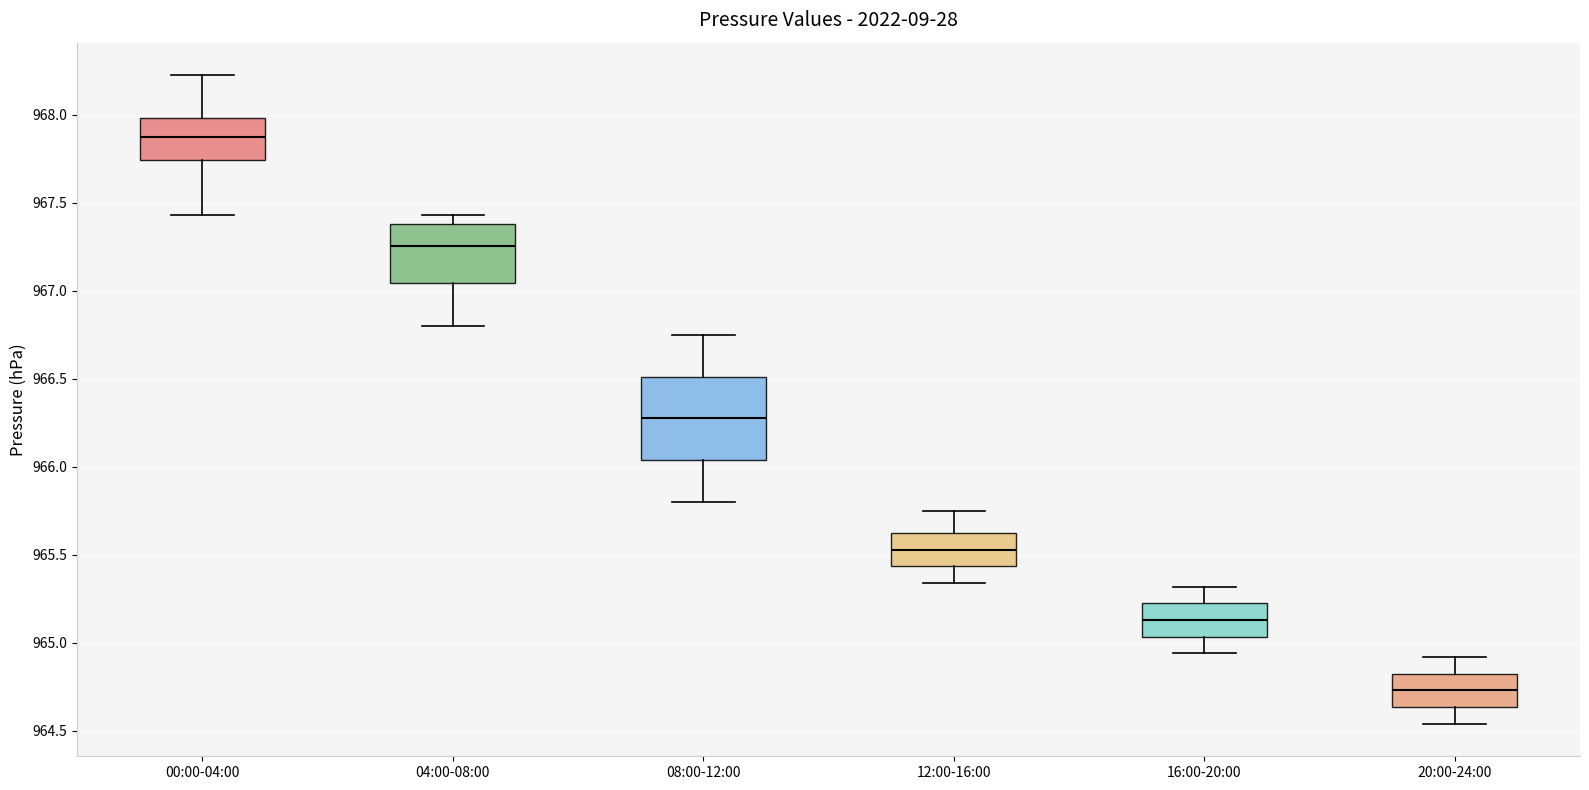

Reading left to right, transcribe this box plot: for each box, give where its median line is, the range the box spans, and where its two whiskers end, as read against the y-axis. The values are not printed on the chart, so give them approximately, as read against the axis.

00:00-04:00: median 967.90, box 967.75 to 968.00, whiskers 967.45 to 968.25
04:00-08:00: median 967.25, box 967.05 to 967.40, whiskers 966.80 to 967.45
08:00-12:00: median 966.30, box 966.05 to 966.50, whiskers 965.80 to 966.75
12:00-16:00: median 965.55, box 965.45 to 965.65, whiskers 965.35 to 965.75
16:00-20:00: median 965.15, box 965.05 to 965.25, whiskers 964.95 to 965.30
20:00-24:00: median 964.75, box 964.65 to 964.85, whiskers 964.55 to 964.90